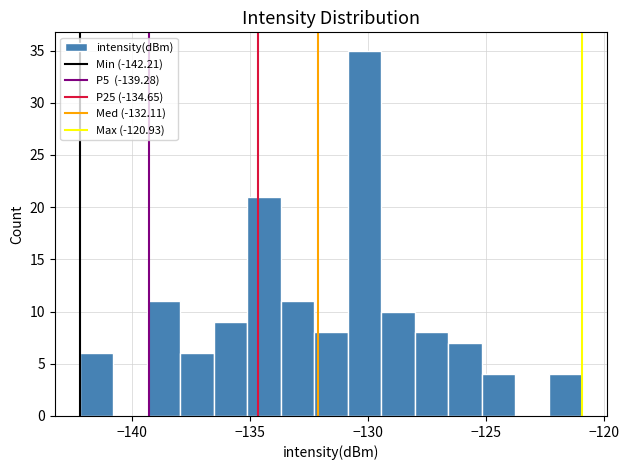

Read against the x-axis, roughly where is the centre of the tallest bar?

-130.0